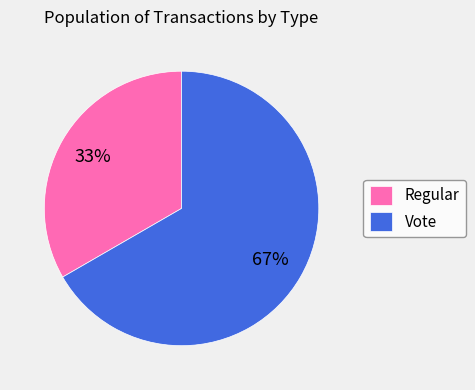

Which category has the smallest portion of the pie?

Regular